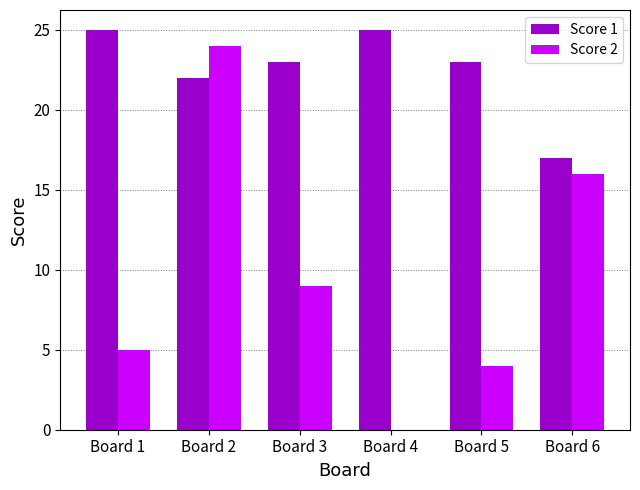

At which label does Score 2 reach its peak?

Board 2